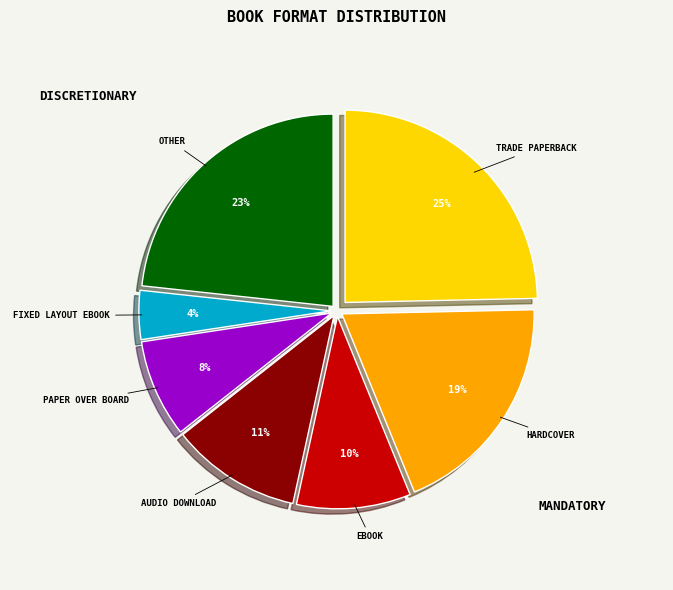

To the nearest percent, what is the difference between the largest and smallest slice percentages?

21%